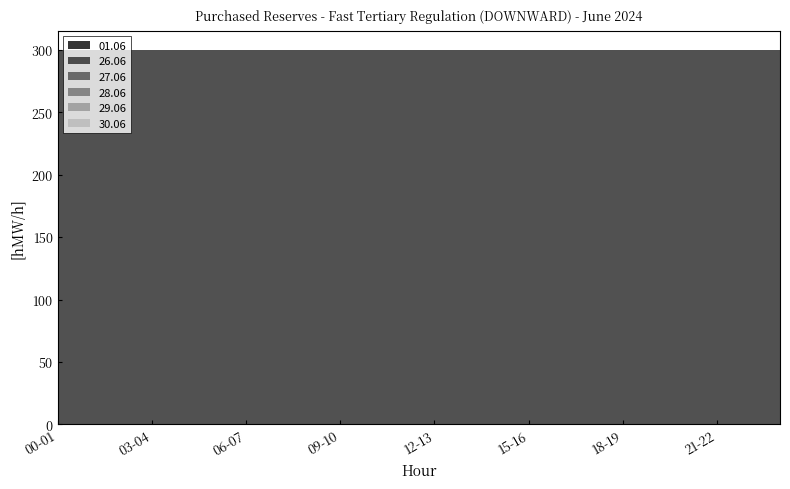

True or false: 30.06 and 29.06 cross at least once.

False